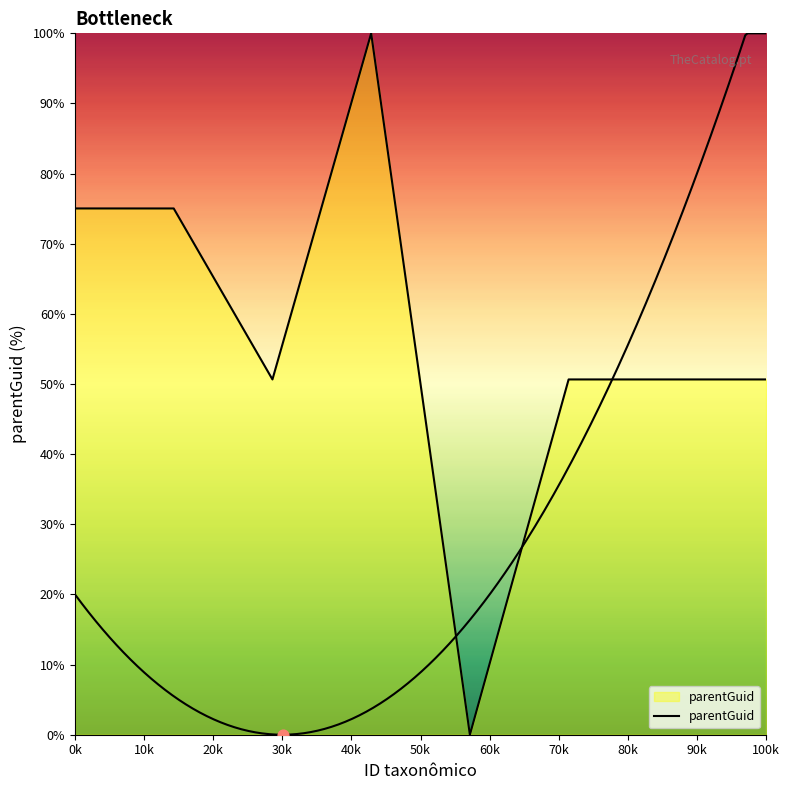

Between 20k and 0k, which is larger?

0k